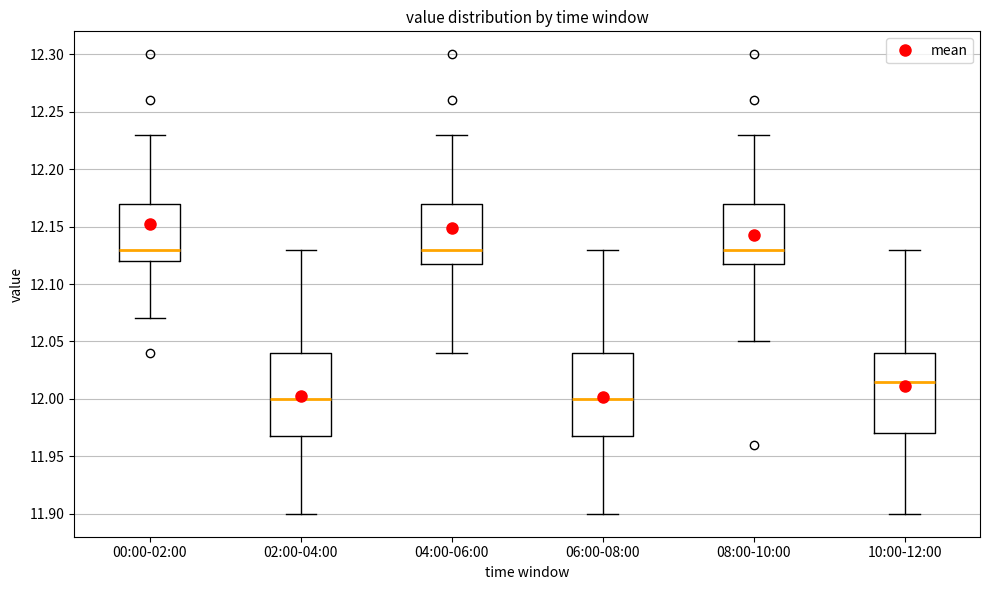

Reading left to right, transcribe this box plot: for each box, give where its median line is, the range the box spans, and where its two whiskers end, as read against the y-axis. The values are not printed on the chart, so give them approximately, as read against the axis.

00:00-02:00: median 12.130, box 12.120 to 12.170, whiskers 12.070 to 12.230
02:00-04:00: median 12.000, box 11.970 to 12.040, whiskers 11.900 to 12.130
04:00-06:00: median 12.130, box 12.120 to 12.170, whiskers 12.040 to 12.230
06:00-08:00: median 12.000, box 11.970 to 12.040, whiskers 11.900 to 12.130
08:00-10:00: median 12.130, box 12.120 to 12.170, whiskers 12.050 to 12.230
10:00-12:00: median 12.015, box 11.970 to 12.040, whiskers 11.900 to 12.130